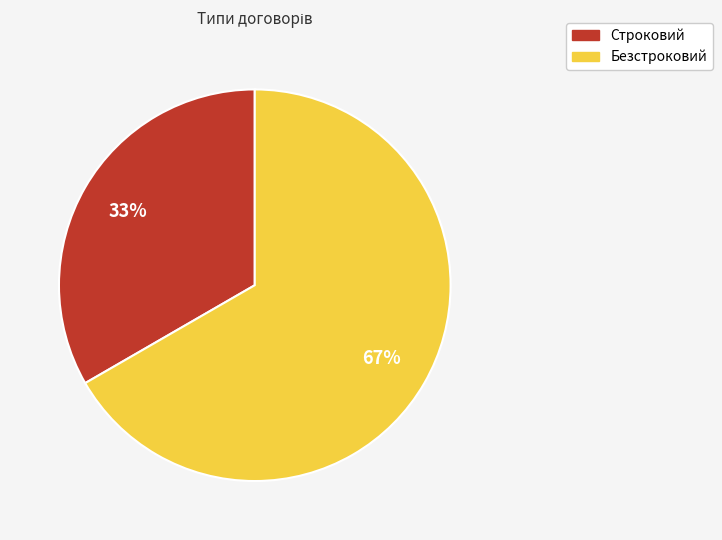

Which category has the biggest portion of the pie?

Безстроковий